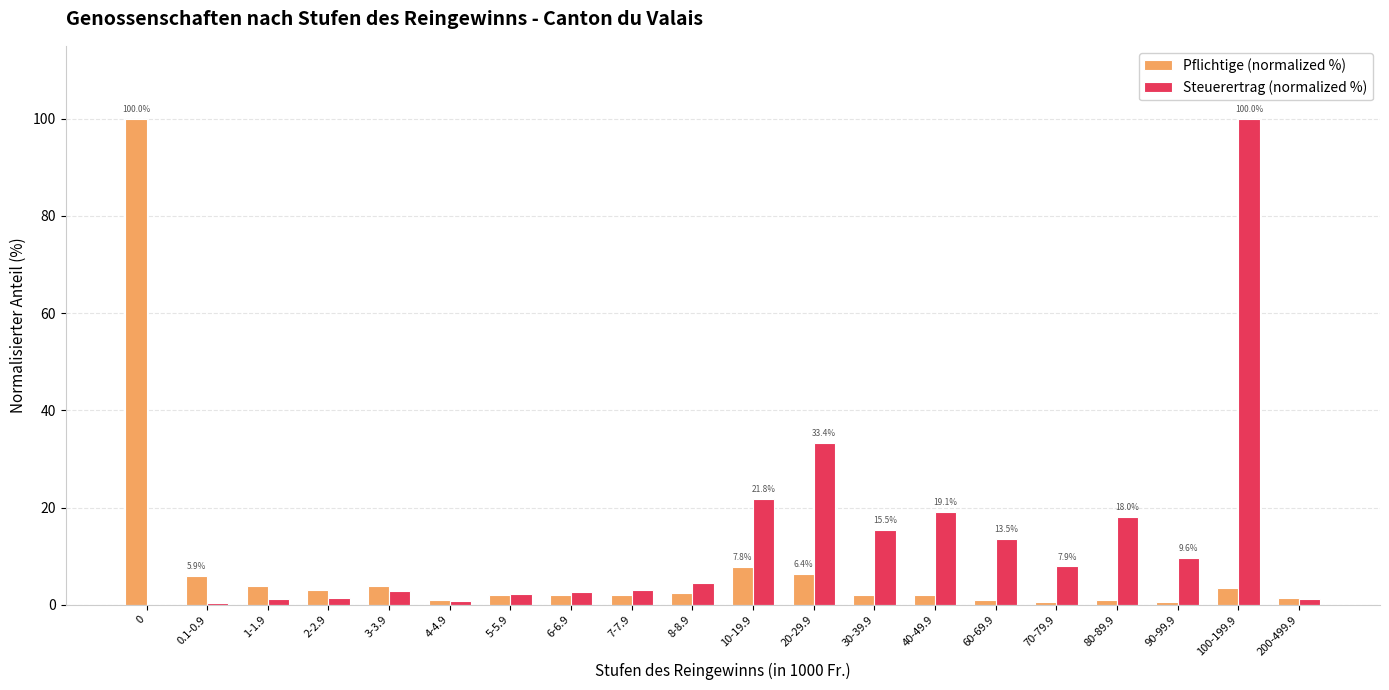

Where is Steuerertrag (normalized %) nearest to the value 50?

20-29.9